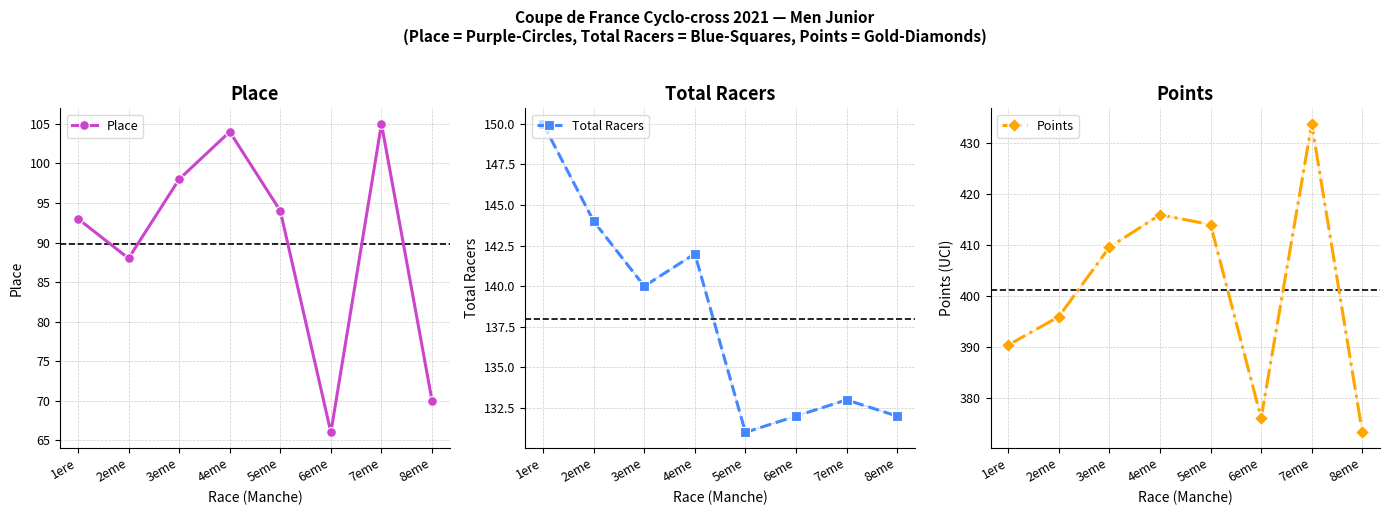

True or false: Total Racers and Points intersect in this chart.

False